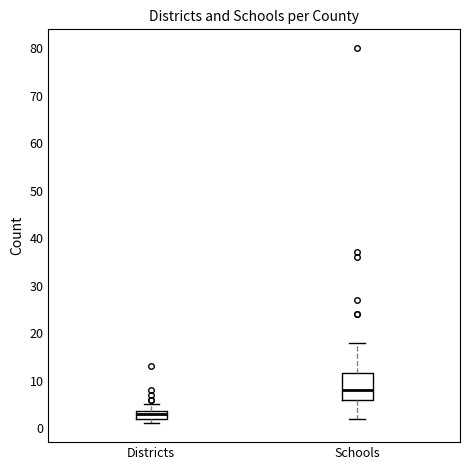

Reading left to right, transcribe this box plot: for each box, give where its median line is, the range the box spans, and where its two whiskers end, as read against the y-axis. The values are not printed on the chart, so give them approximately, as read against the axis.

Districts: median 3, box 2 to 4, whiskers 1 to 5
Schools: median 8, box 6 to 12, whiskers 2 to 18